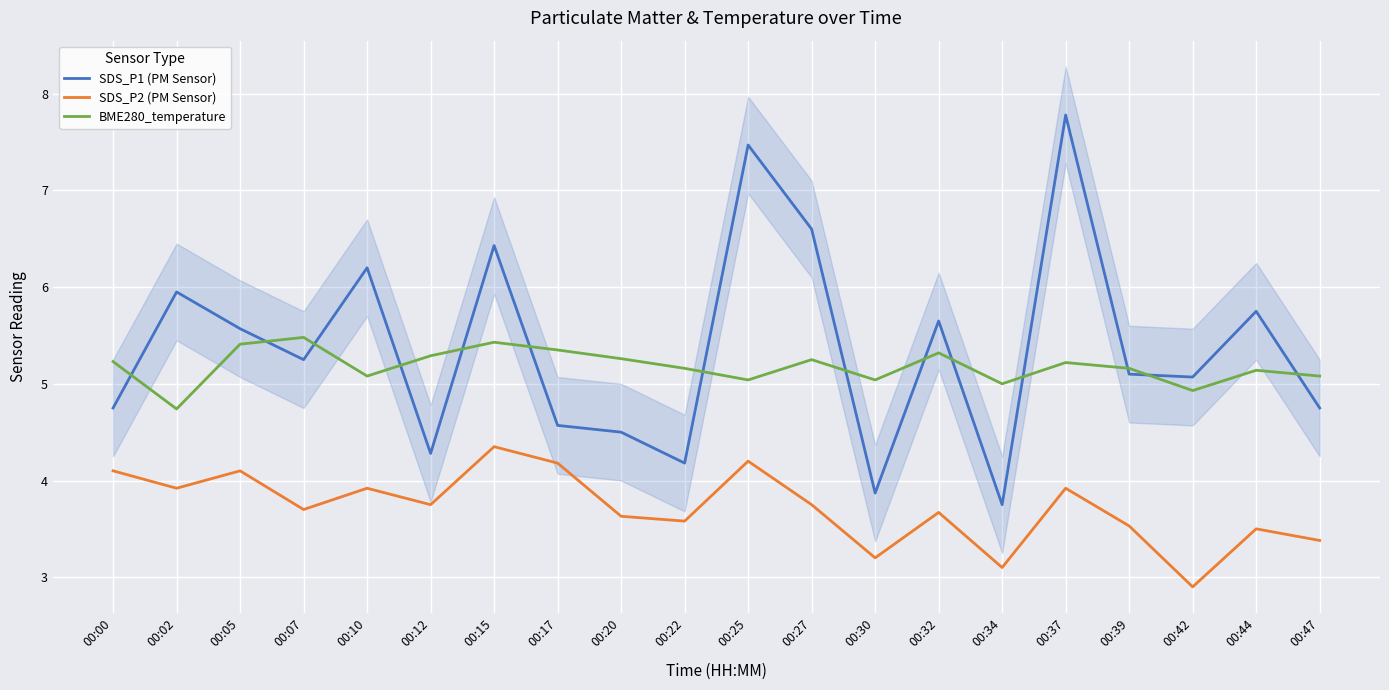

The BME280_temperature series shows 5.0 at 00:34. True or false?

True